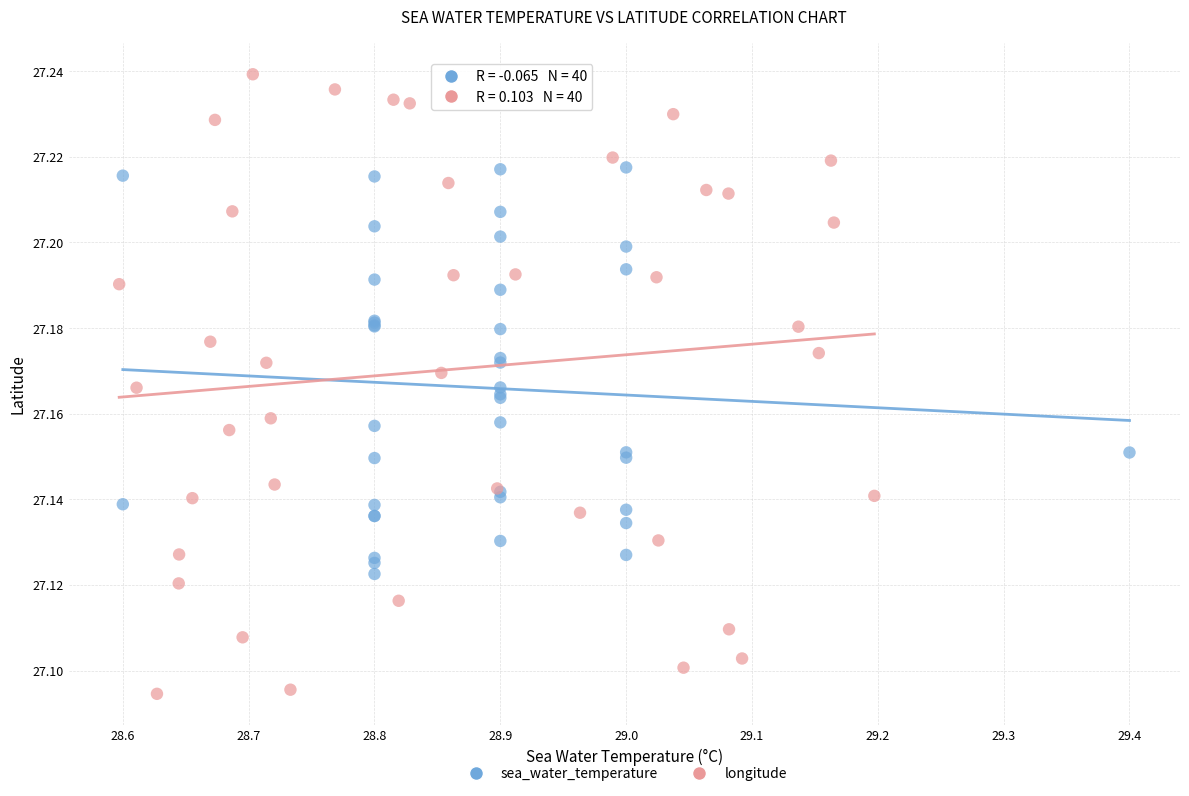

Which series contains the highest Y value?

longitude